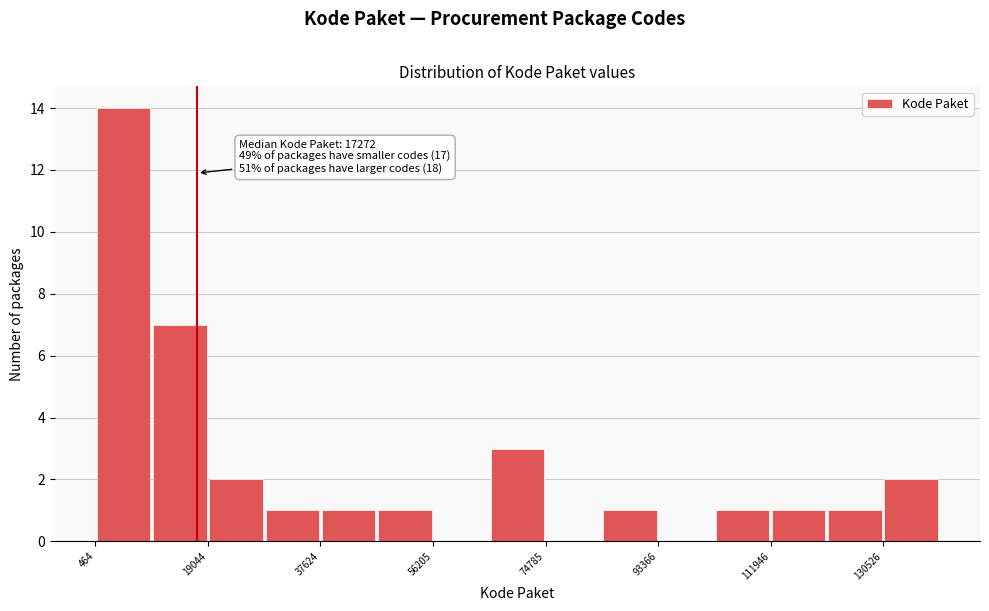

Over which range of the x-axis is the bar tallest?

0 to 10000